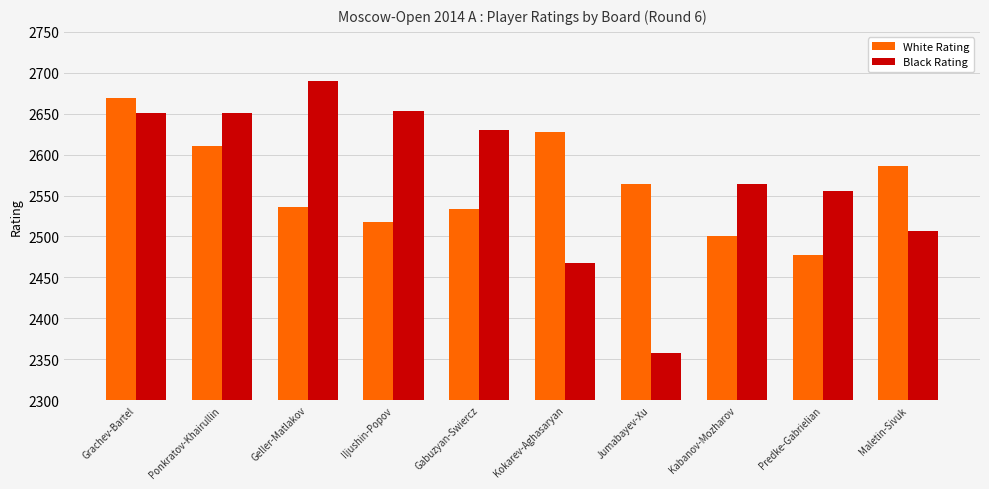

Which series has the largest range (max minus min)?

Black Rating